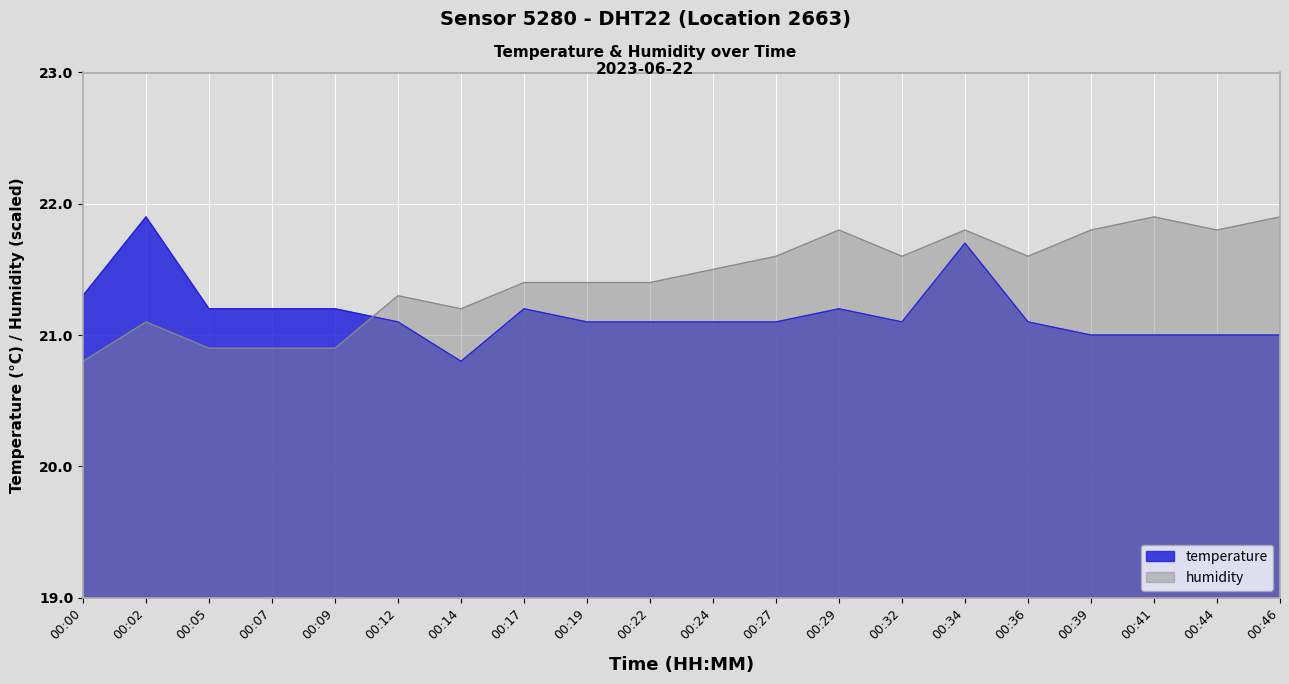

How many intersections are there between humidity and temperature?

1